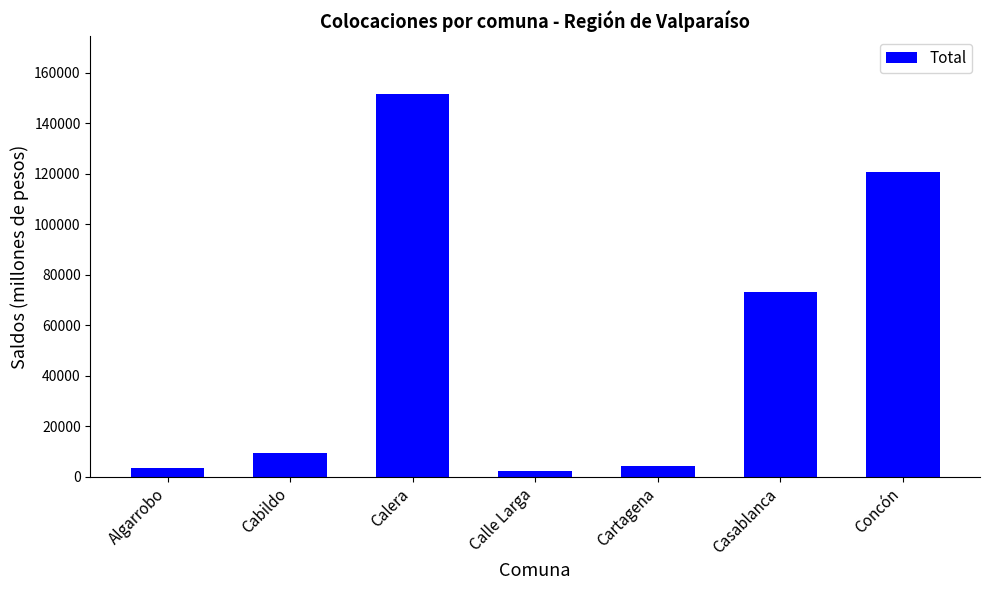

What position from the left is Cartagena?

5